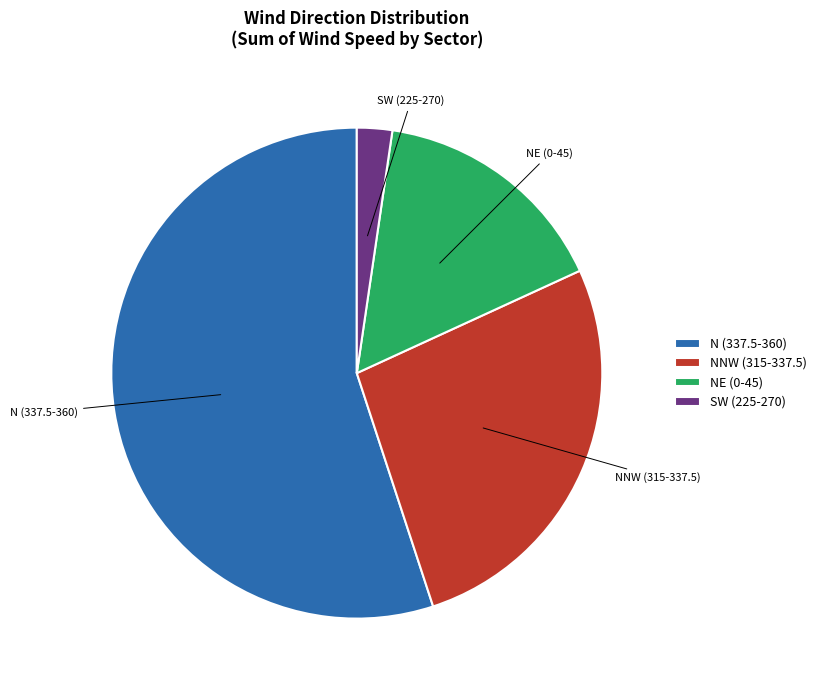

True or false: SW (225-270) accounts for 2% of the total.

True